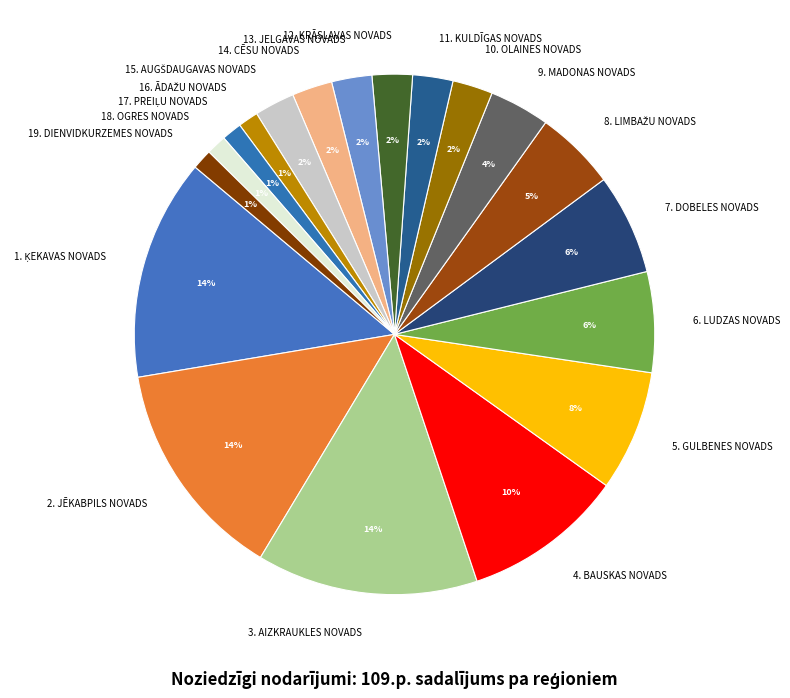

To the nearest percent, what portion does 12. KRĀSLAVAS NOVADS represent?

2%